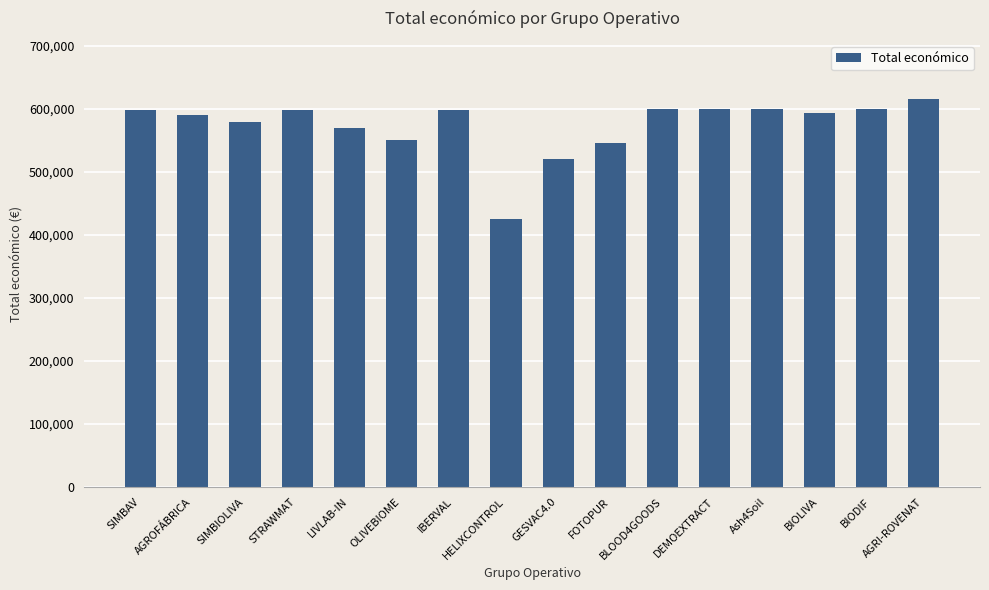

Count the number of data series in this chart.

1